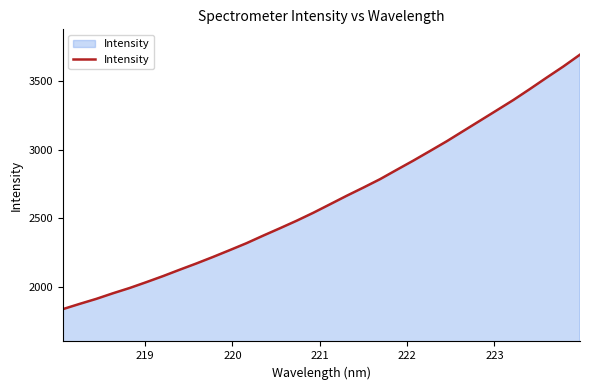

What is the maximum value shown in the chart?

3692.6